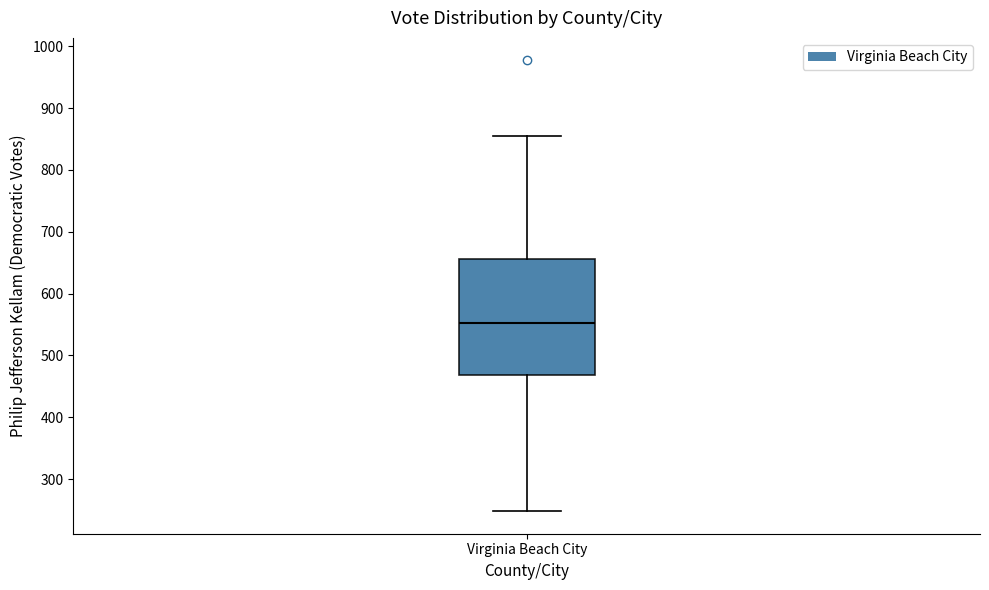

Where does the upper whisker of the box for Virginia Beach City end on the y-axis? The values are not printed on the chart, so give them approximately, as read against the axis.

860